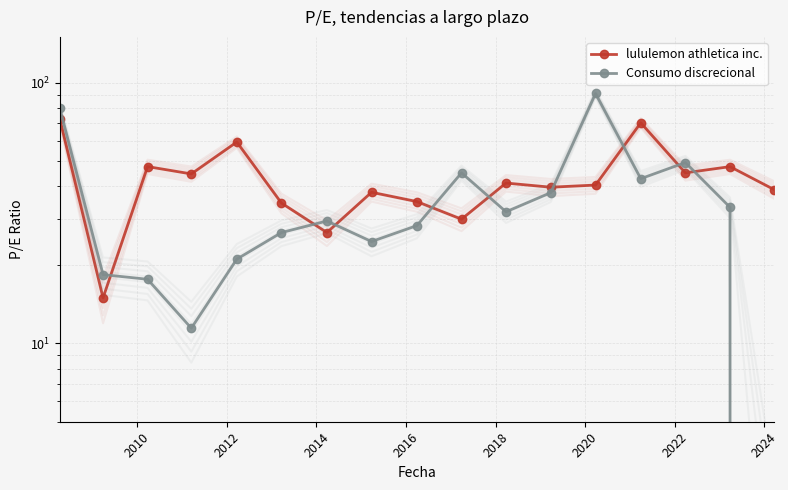

How many lines are shown in the chart?

2